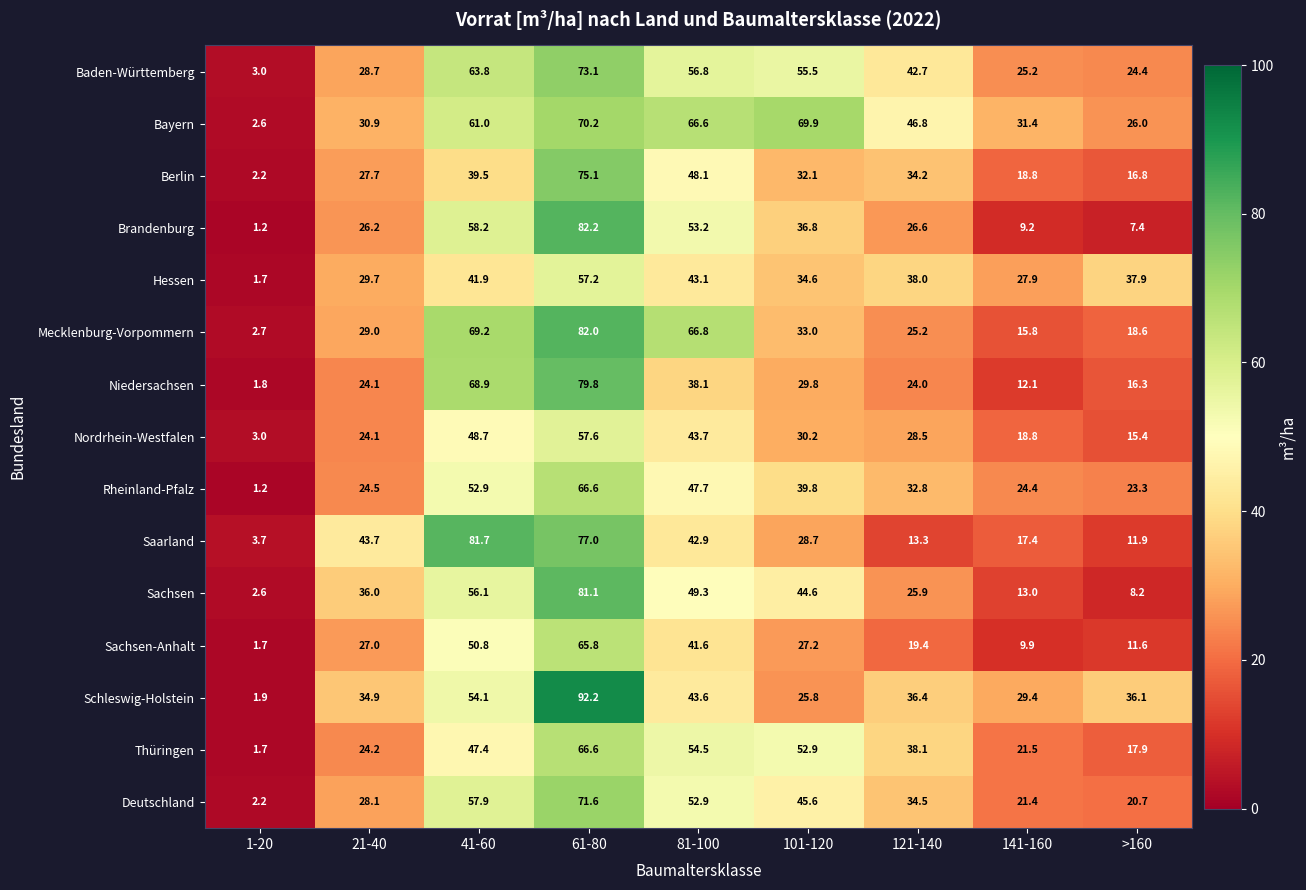

The value of Mecklenburg-Vorpommern at 81-100 is 40.2. True or false?

False